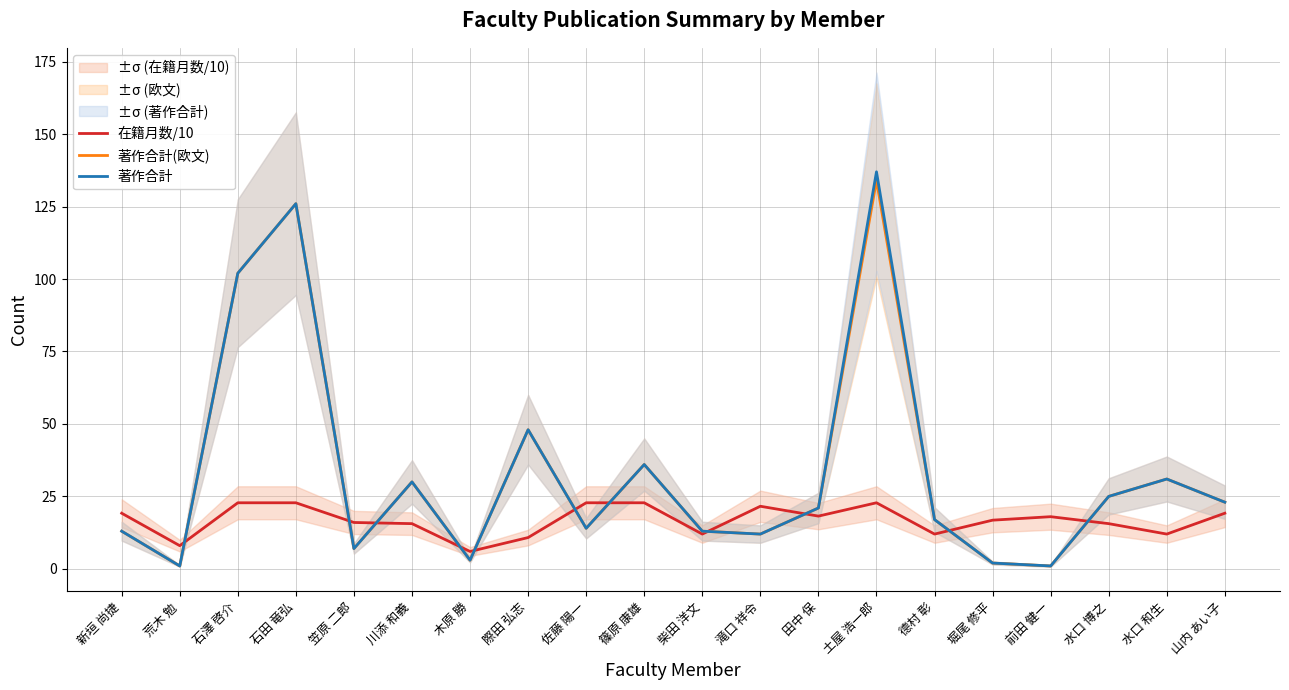

What is the minimum value shown in the chart?

1.0